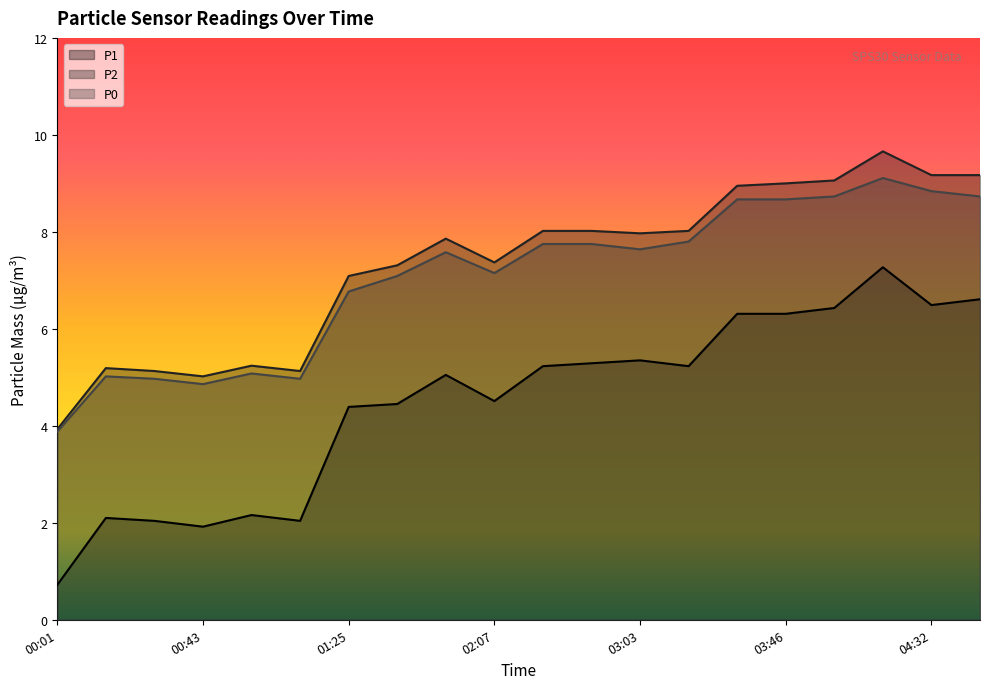

What is the average value of the P1 series?

4.5